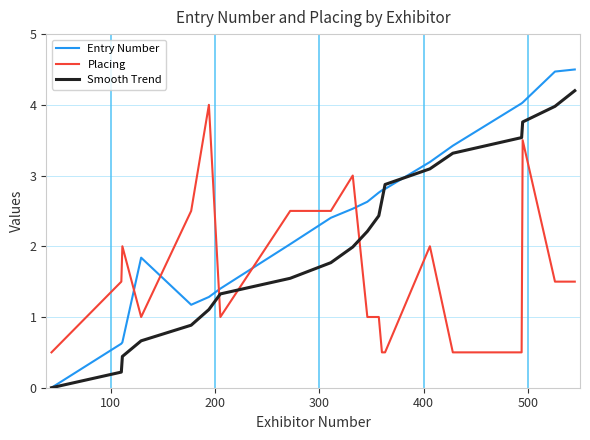

Reading left to right, extract all data points from this chart.

Entry Number: 0.0	0.6	0.6	1.8	1.2	1.3	1.4	2.0	2.4	2.5	2.6	2.8	2.8	2.8	3.2	3.4	4.0	4.0	4.5	4.5
Placing: 0.5	1.5	2.0	1.0	2.5	4.0	1.0	2.5	2.5	3.0	1.0	1.0	0.5	0.5	2.0	0.5	0.5	3.5	1.5	1.5
Smooth Trend: 0.0	0.2	0.4	0.7	0.9	1.1	1.3	1.5	1.8	2.0	2.2	2.4	2.7	2.9	3.1	3.3	3.5	3.8	4.0	4.2